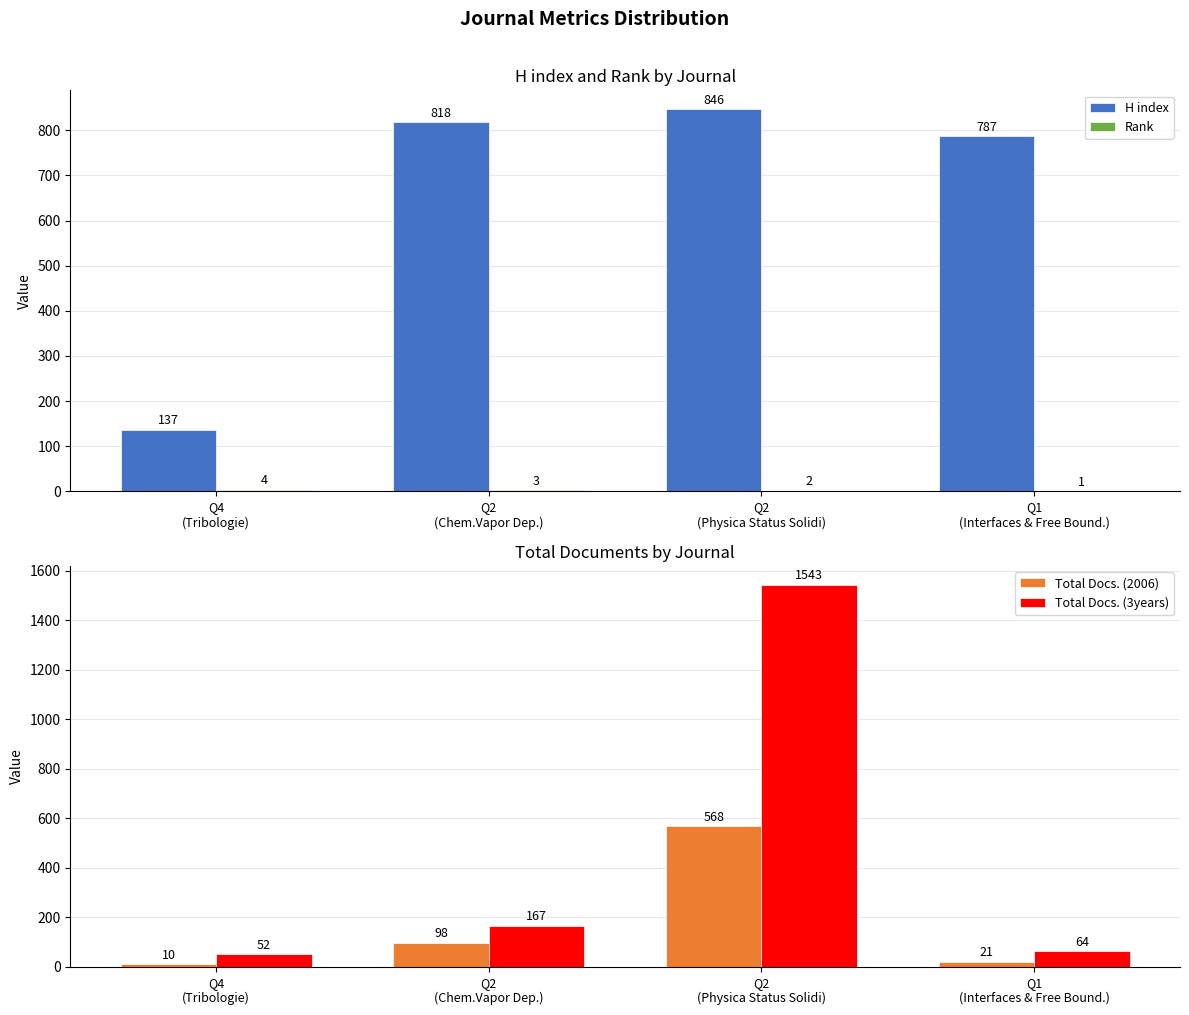

How many bars are there in total?

16